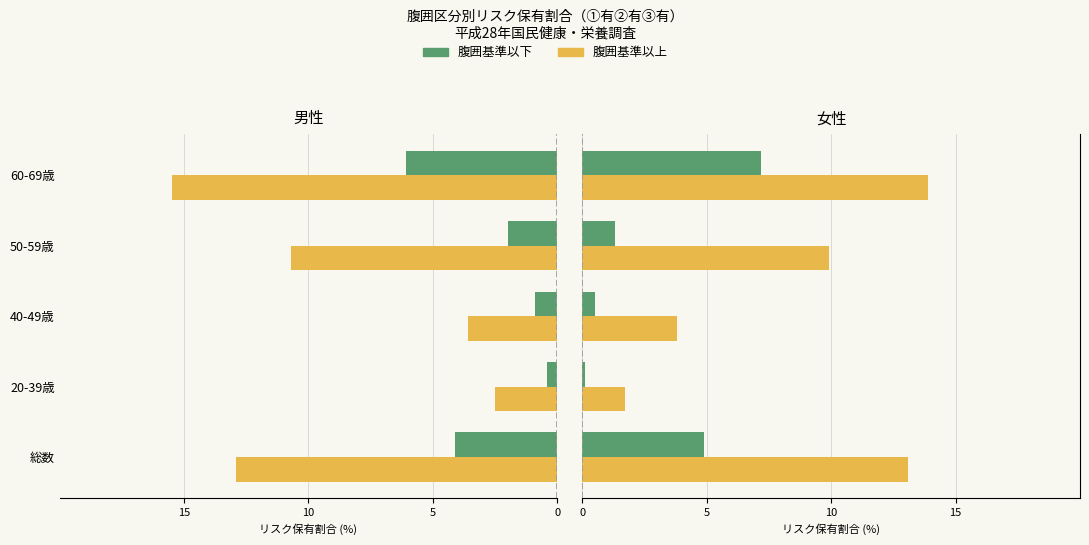

How many bars are there in total?

20